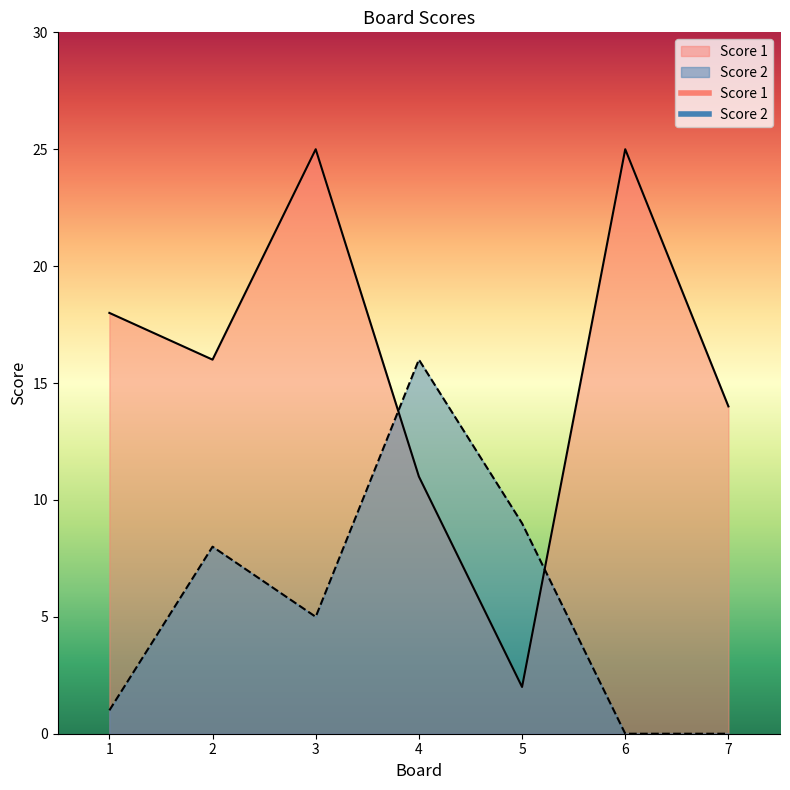

Does the chart have visible grid lines?

No